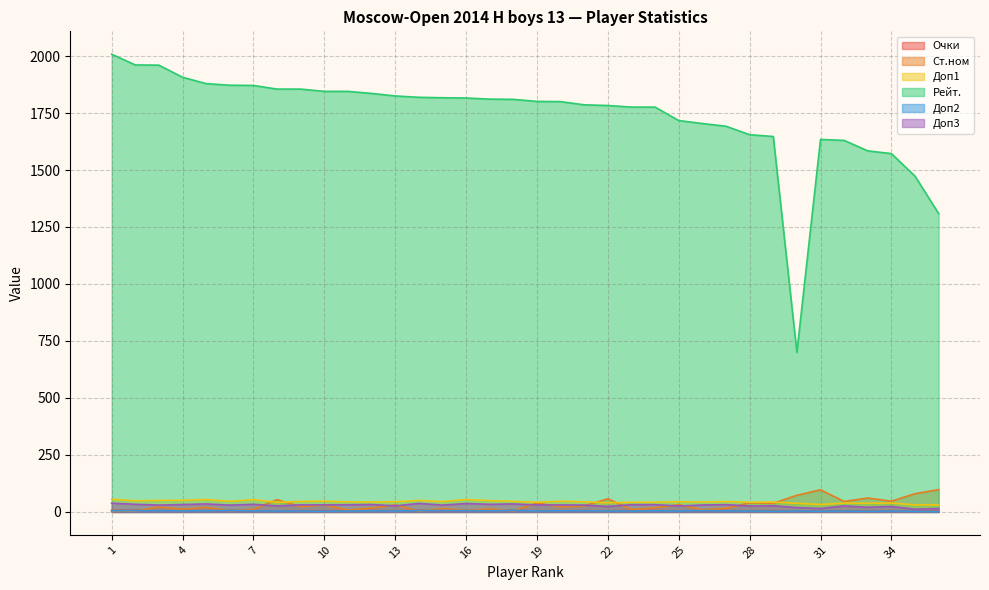

Is the value of Очки at 19 greater than the value of Рейт. at 18?

No